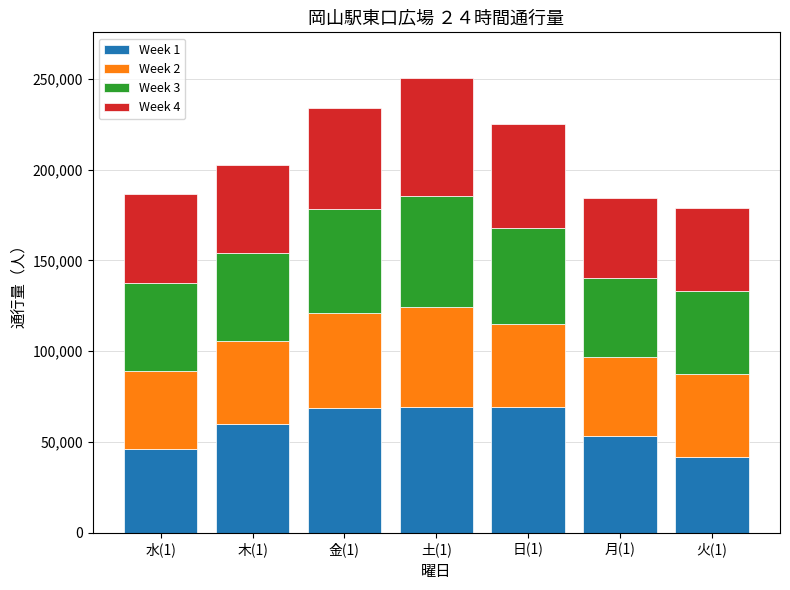

What is the minimum value for Week 1?

41944